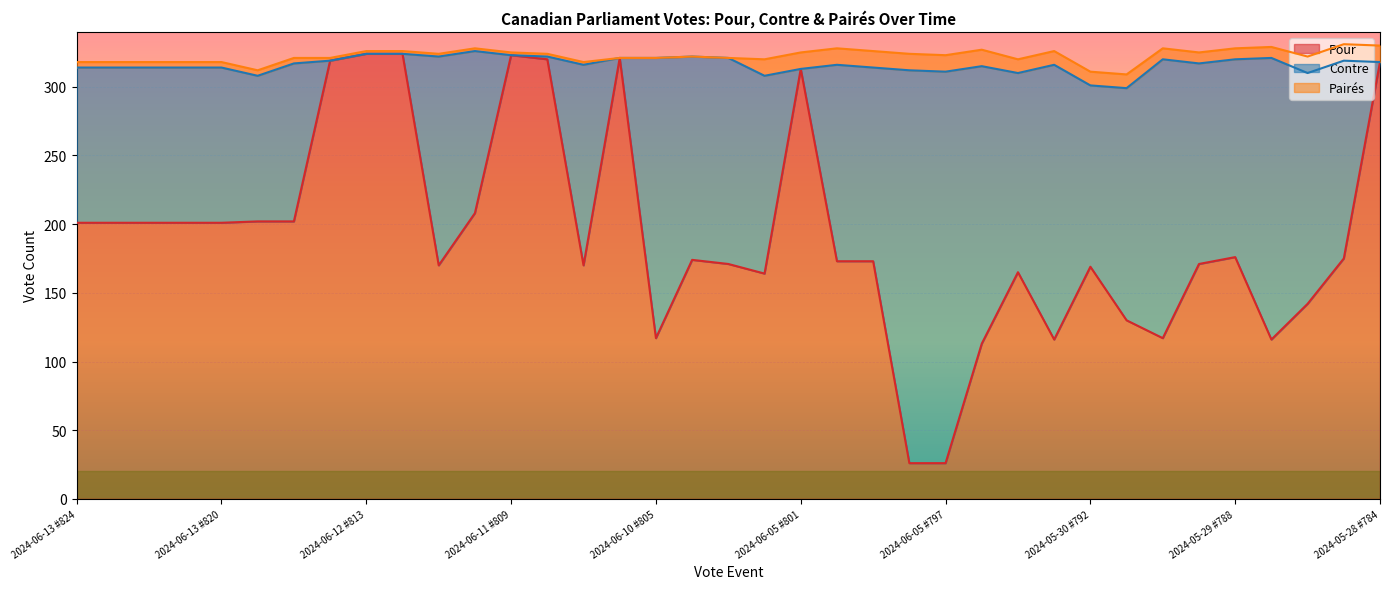

The Pour series shows 208 at 2024-06-11 #810. True or false?

True